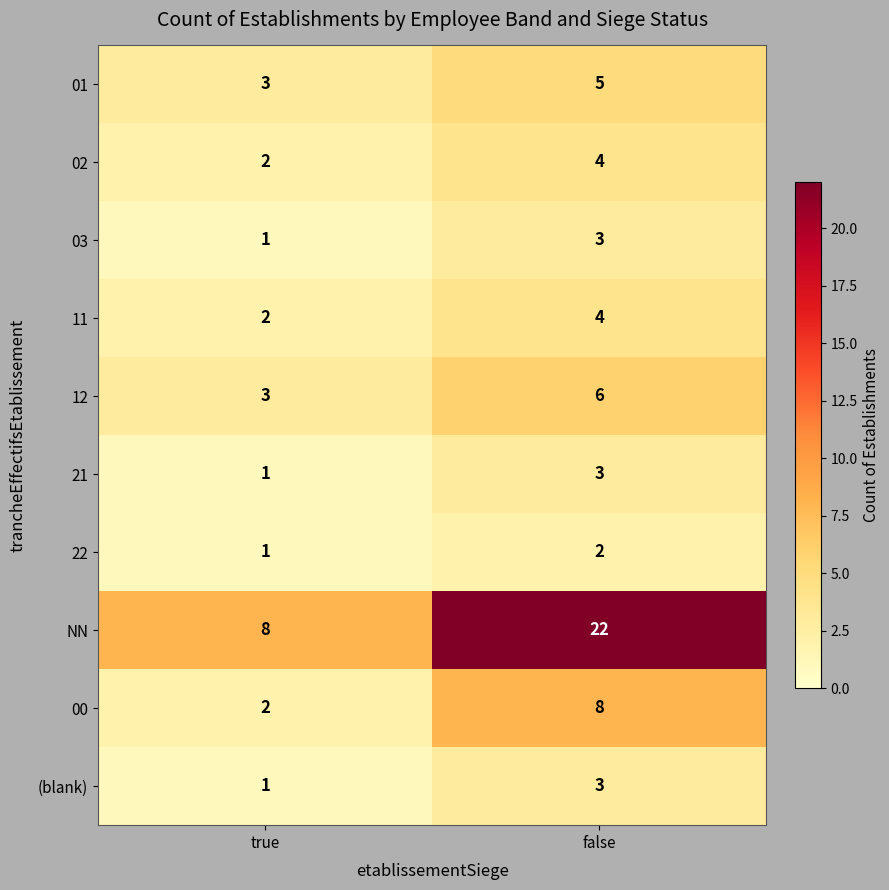

Rank the categories by 11 value from lowest to highest.

true, false